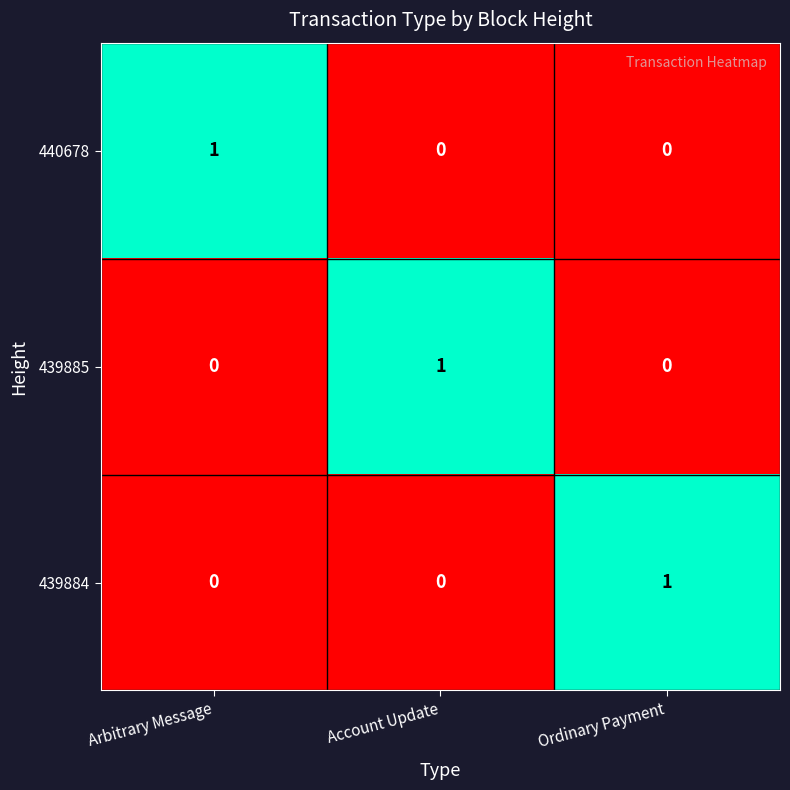

Reading left to right, list all the values displayed in this chart.

440678: 1	0	0
439885: 0	1	0
439884: 0	0	1